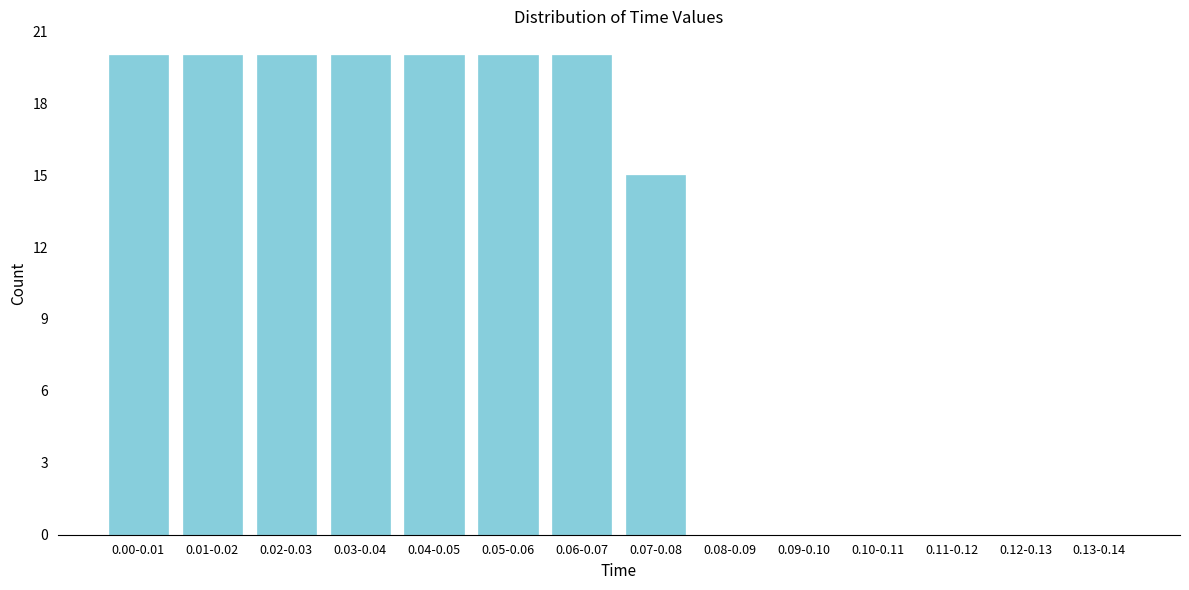

Reading left to right, transcribe all the data shown in this chart.

0.00-0.01=20	0.01-0.02=20	0.02-0.03=20	0.03-0.04=20	0.04-0.05=20	0.05-0.06=20	0.06-0.07=20	0.07-0.08=15	0.08-0.09=0	0.09-0.10=0	0.10-0.11=0	0.11-0.12=0	0.12-0.13=0	0.13-0.14=0